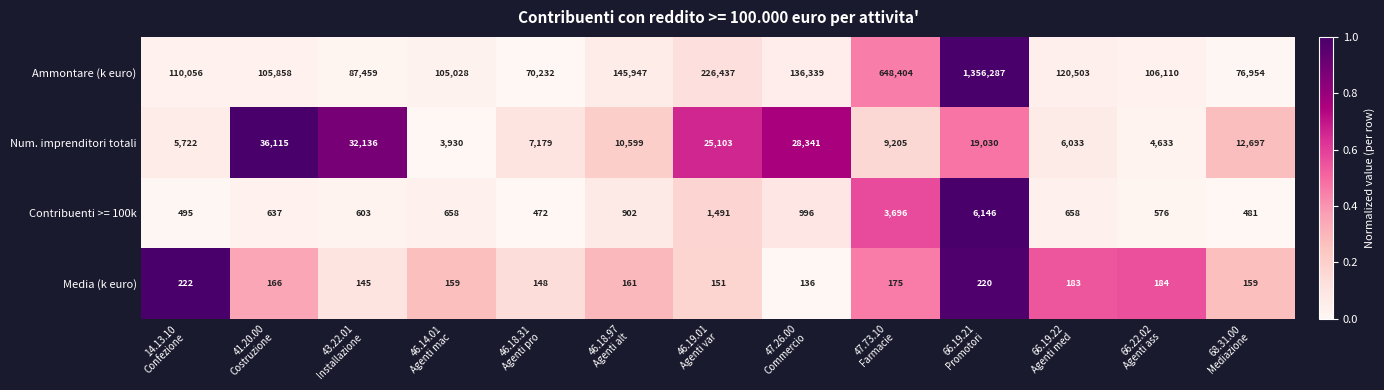

What is the sum of all Media (k euro) values?

2209